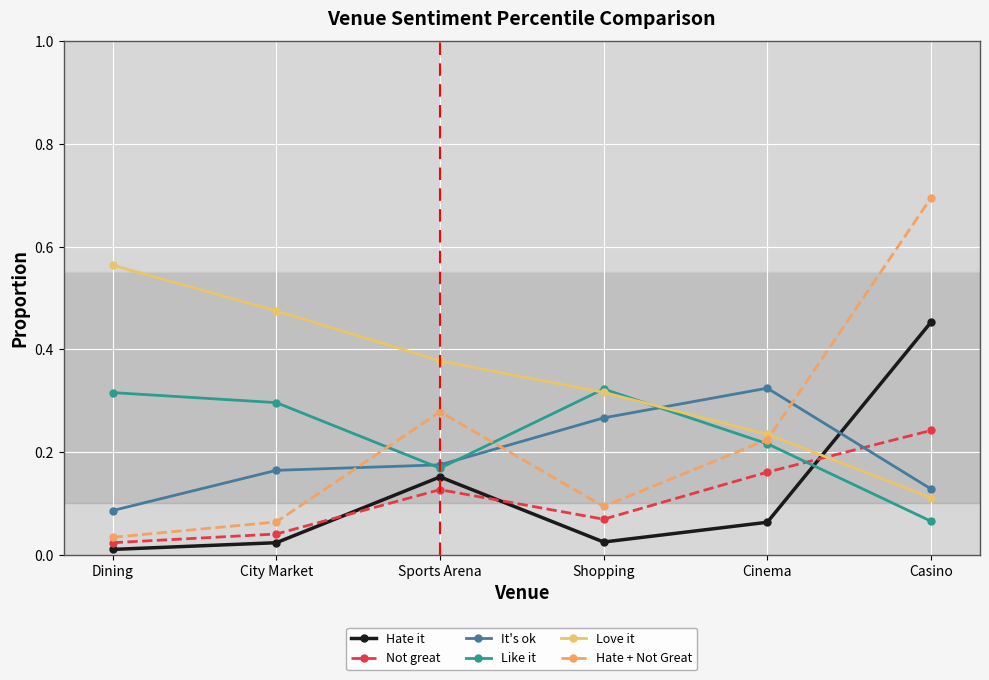

Which category has the highest value in the Hate it series?

Casino